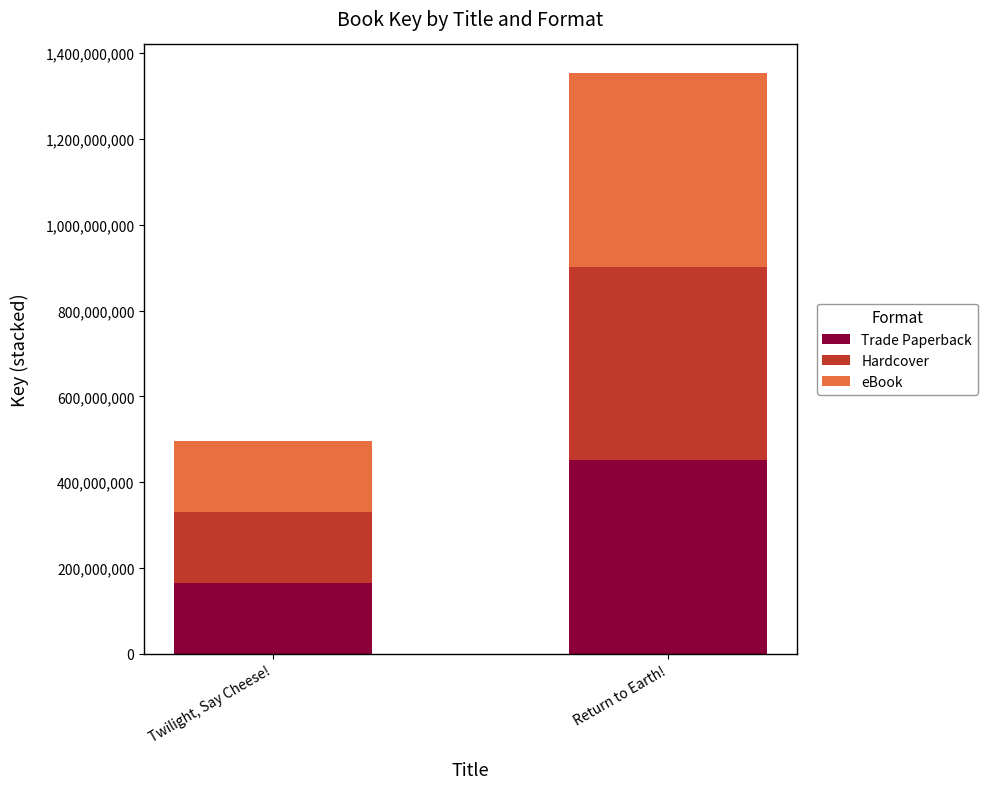

What is the sum of all Trade Paperback values?

615933371